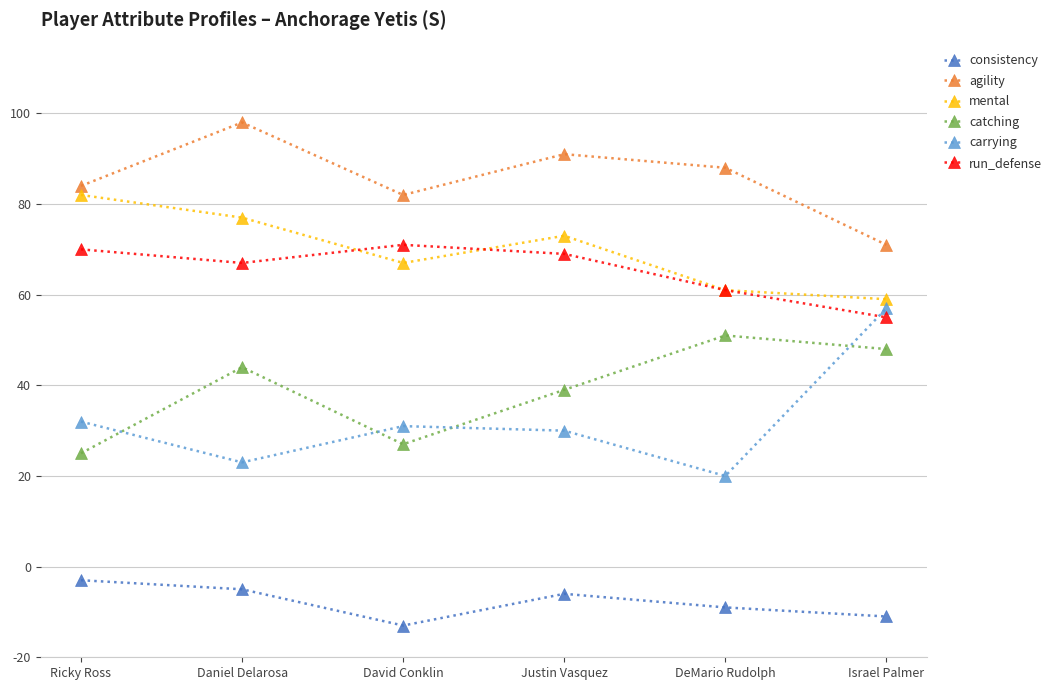

At which label does mental reach its peak?

Ricky Ross